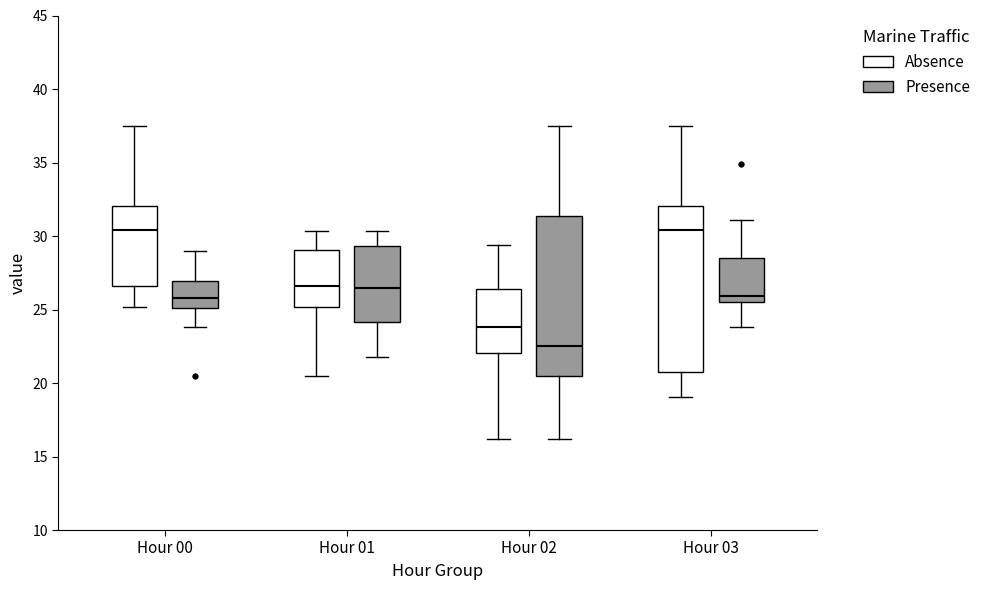

Where is the lower edge of the box for Hour 02 (Presence) on the y-axis? The values are not printed on the chart, so give them approximately, as read against the axis.

20.5